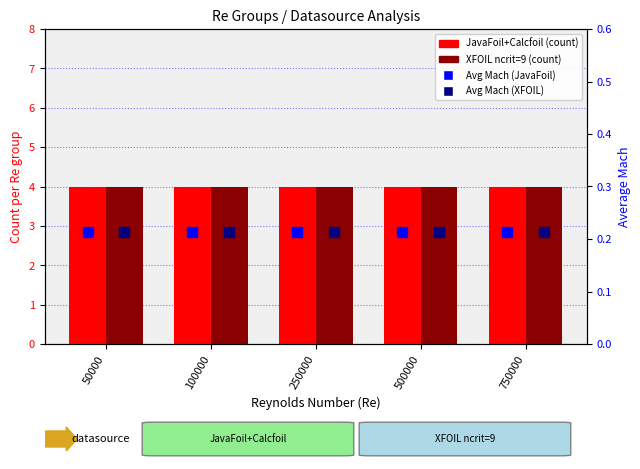

Which series has the largest Y range (max minus min)?

JavaFoil+Calcfoil